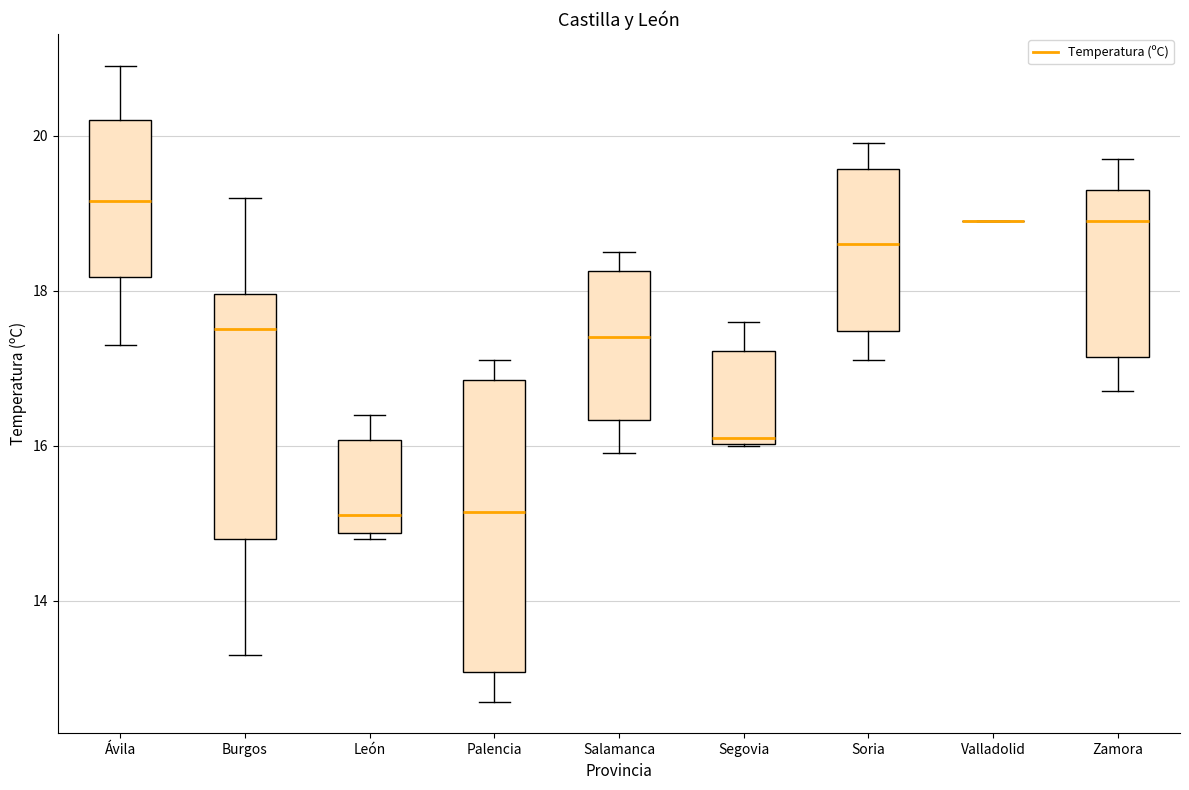

Comparing the boxes themselves (not the whiskers), which one is the tallest?

Palencia